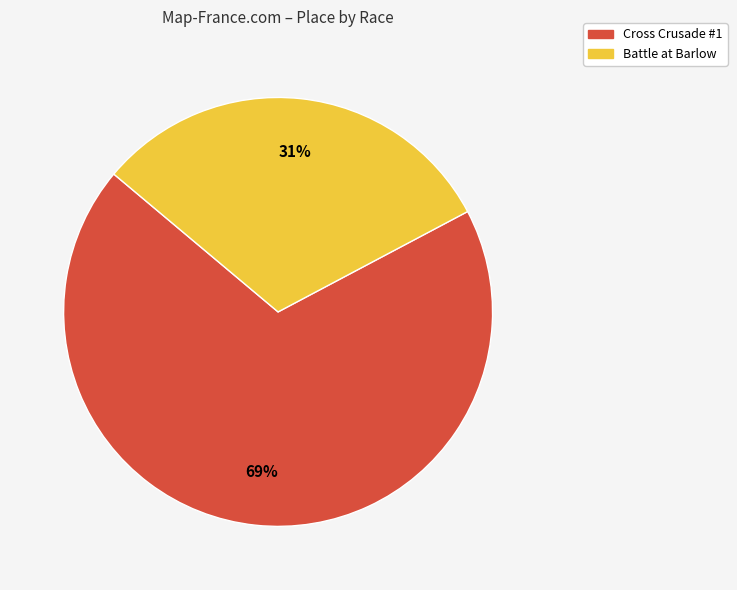

Does Battle at Barlow represent more than half of the total?

No